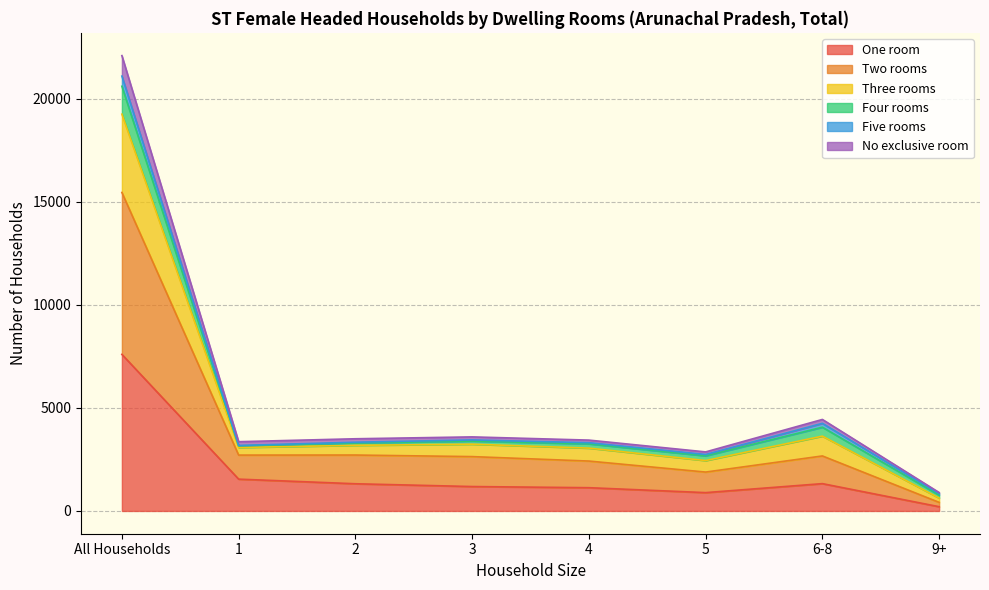

What is the highest value of the One room series?

7594